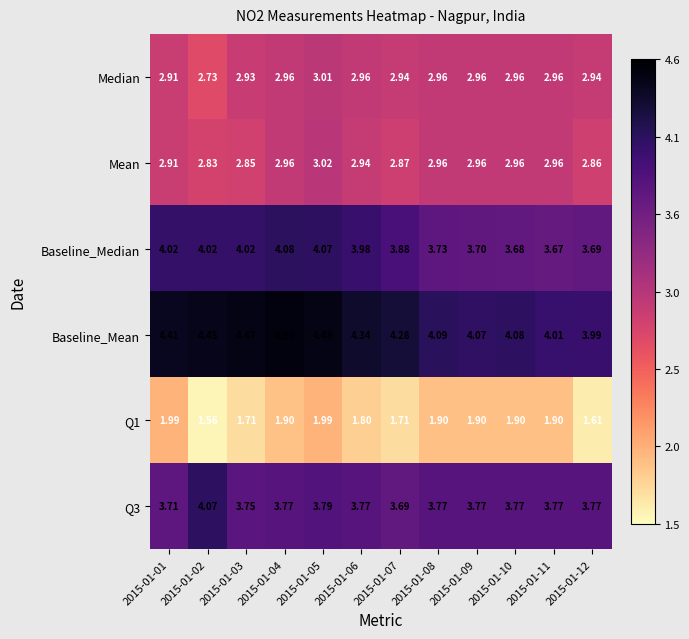

Which series has the widest spread of values?

Baseline_Mean